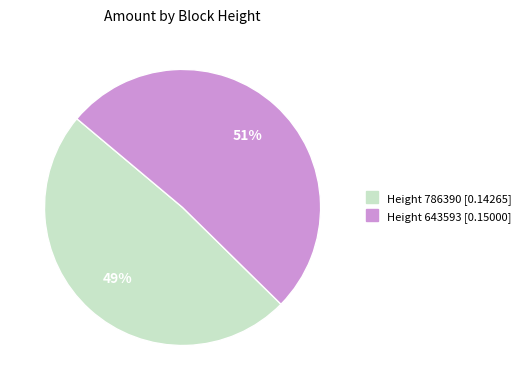

Is there a majority slice in this chart?

Yes